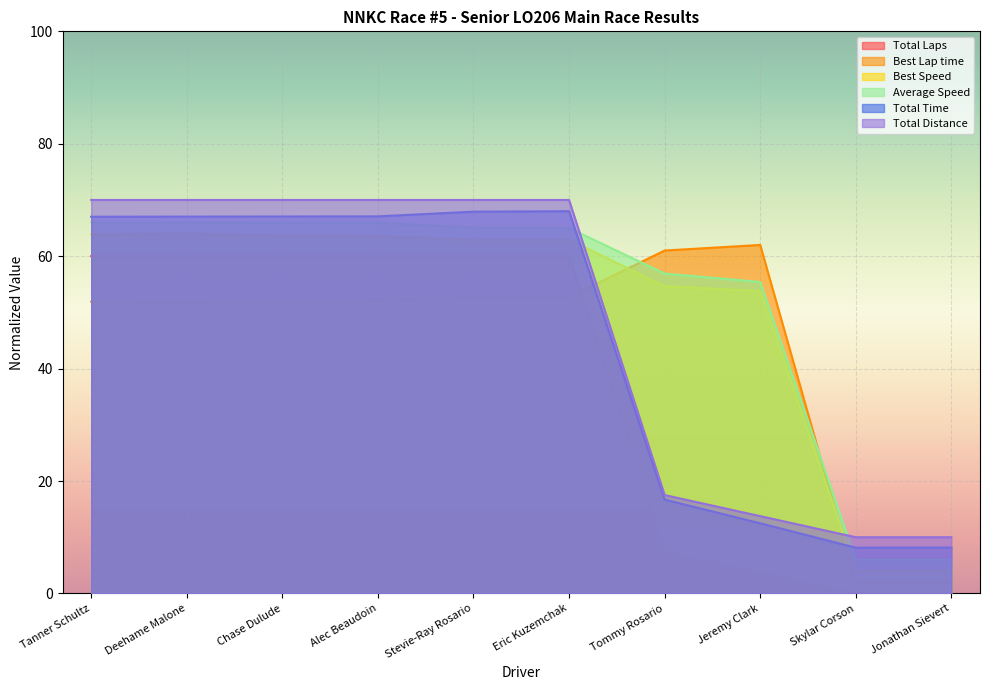

Rank the series by their maximum value, from lowest to highest.

Total Laps, Best Lap time, Best Speed, Average Speed, Total Time, Total Distance